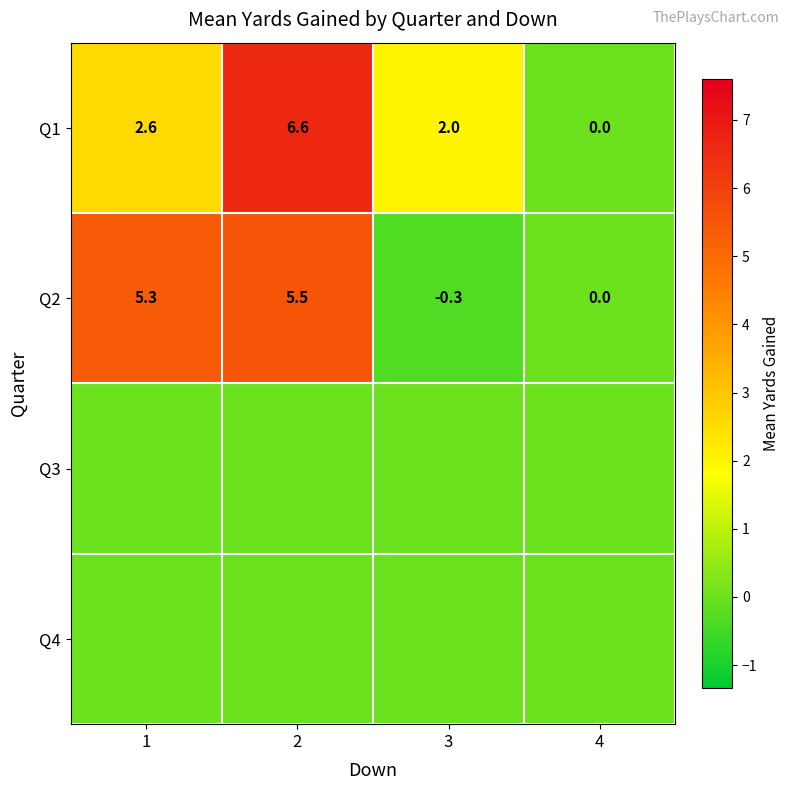

Which has a higher value, 2 or 4?

2